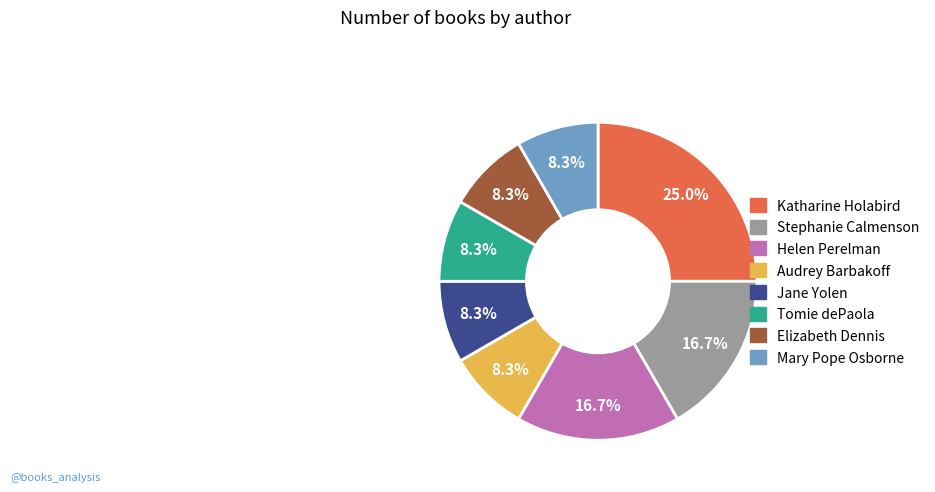

How many segments does this pie chart have?

8